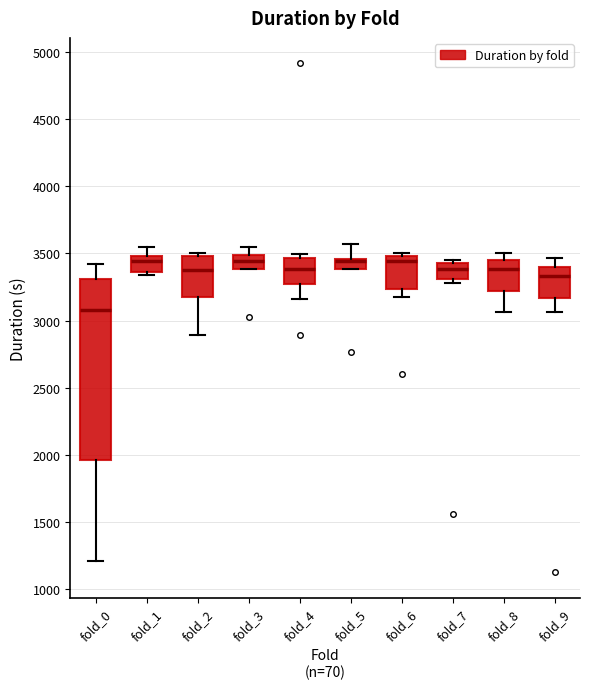

Reading left to right, read every box against the y-axis: the position of its median line, the range the box covers, and the ends of its whiskers. The values are not printed on the chart, so give them approximately, as read against the axis.

fold_0: median 3100, box 1950 to 3300, whiskers 1200 to 3400
fold_1: median 3450, box 3350 to 3500, whiskers 3350 (just below the box's lower edge) to 3550
fold_2: median 3400, box 3150 to 3500, whiskers 2900 to 3500 (just above the box's upper edge)
fold_3: median 3450, box 3400 to 3500, whiskers 3400 to 3550
fold_4: median 3400, box 3250 to 3450, whiskers 3150 to 3500
fold_5: median 3450 (drawn on the box's upper edge), box 3400 to 3450, whiskers 3400 to 3550
fold_6: median 3450, box 3250 to 3500, whiskers 3150 to 3500 (just above the box's upper edge)
fold_7: median 3400, box 3300 to 3450, whiskers 3300 (just below the box's lower edge) to 3450 (just above the box's upper edge)
fold_8: median 3400, box 3200 to 3450, whiskers 3050 to 3500
fold_9: median 3350, box 3150 to 3400, whiskers 3050 to 3450